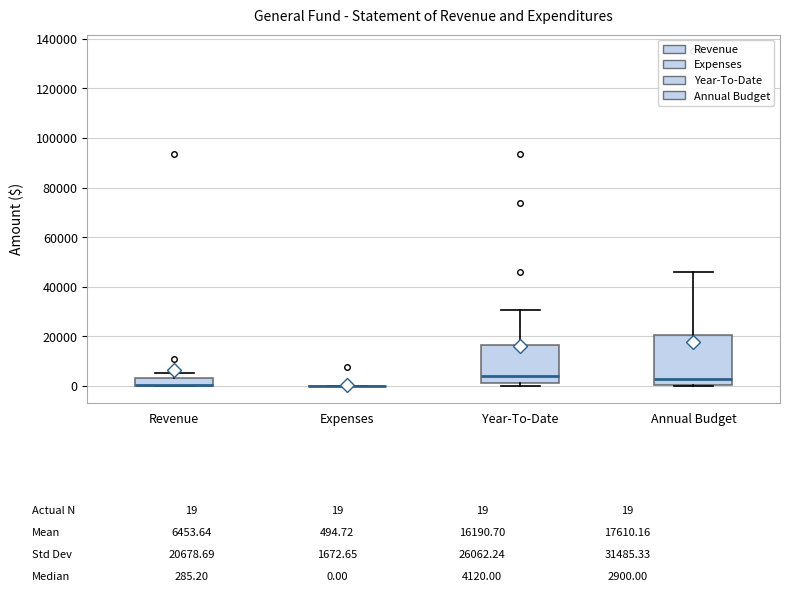

Comparing the boxes themselves (not the whiskers), which one is the tallest?

Annual Budget